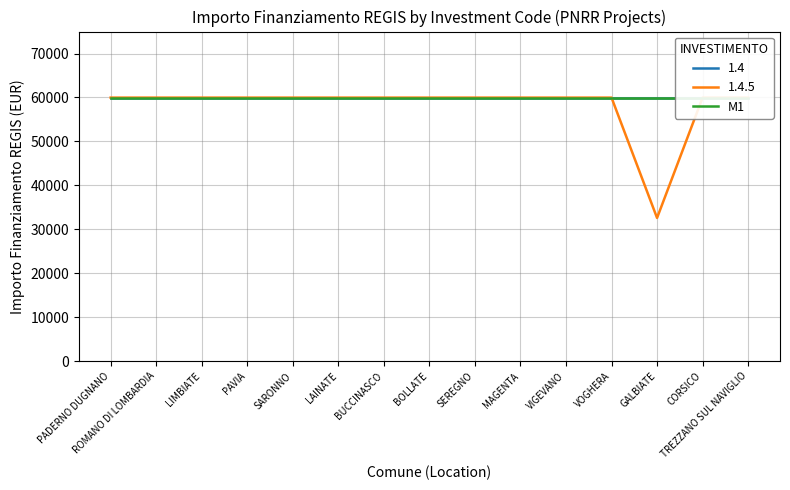

What is the average value of the M1 series?

59966